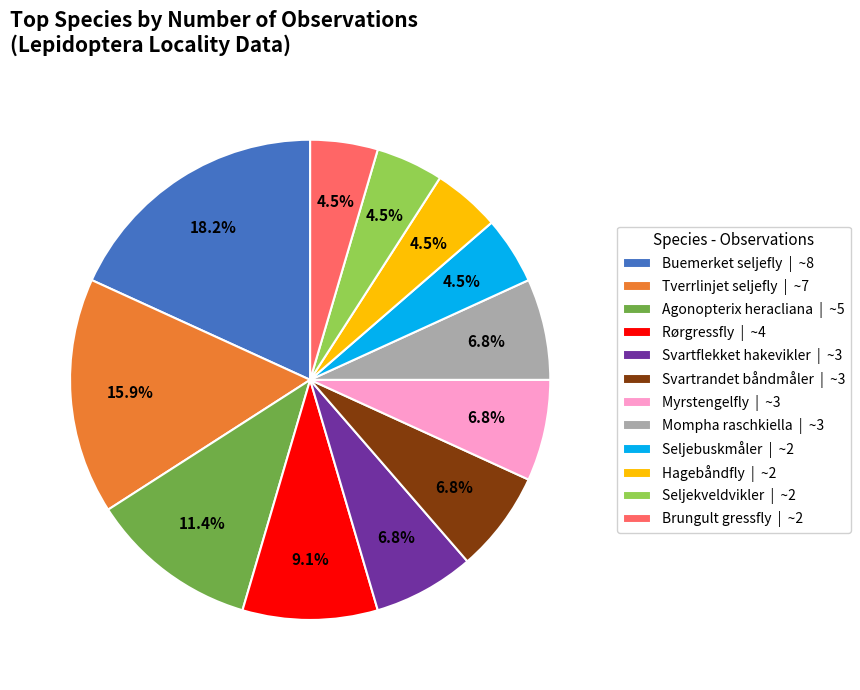

What portion of the pie excludes Svartrandet båndmåler?

93.2%